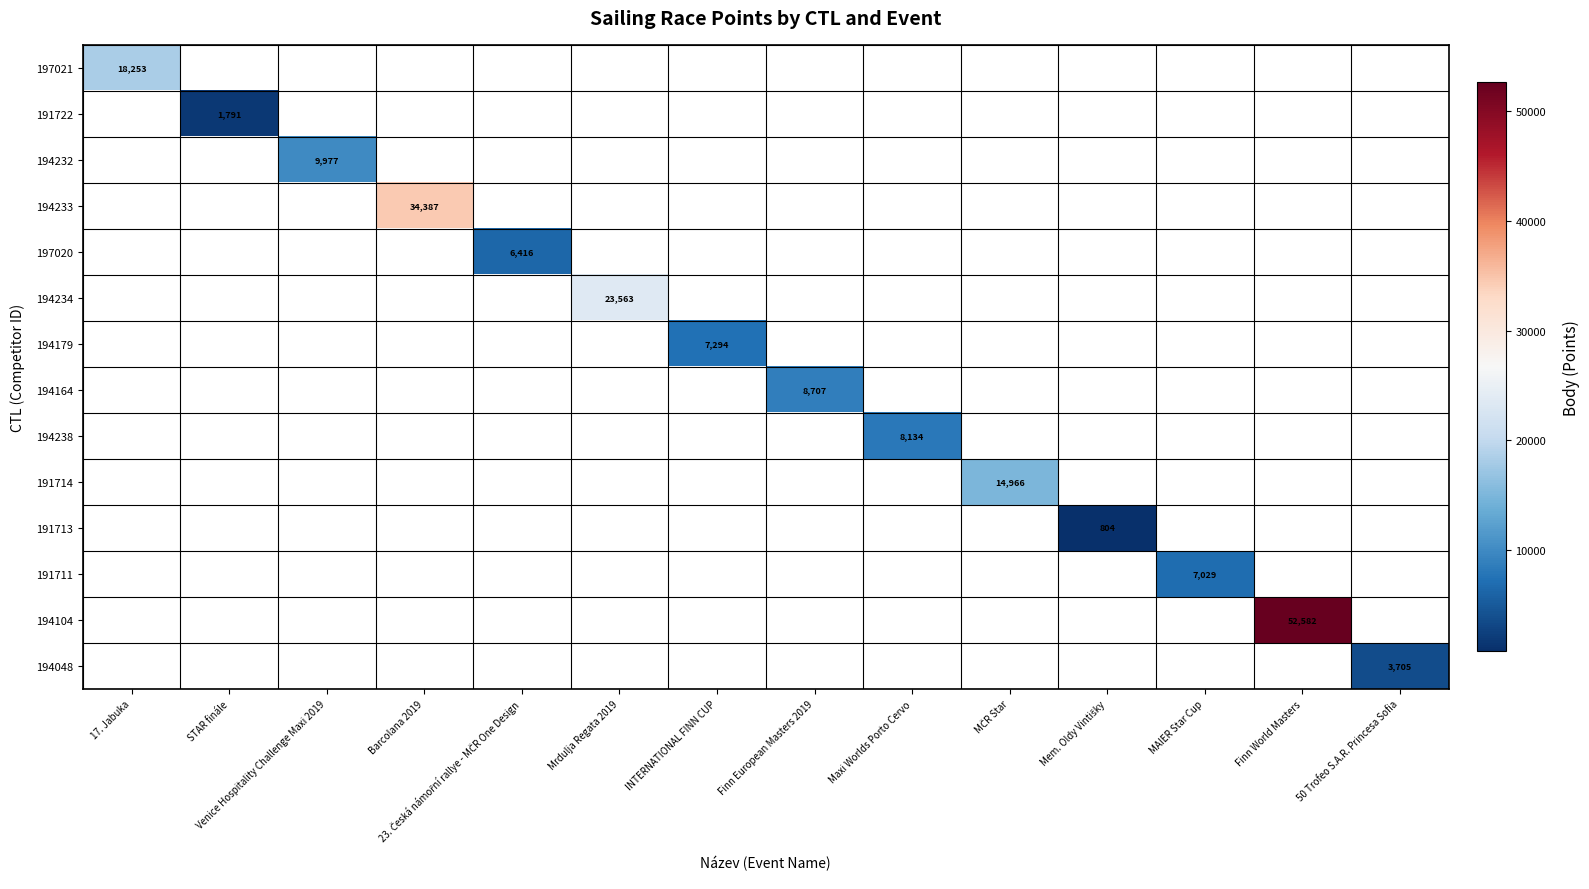

True or false: 194234 has a value of 23563 at Mrdulja Regata 2019.

True